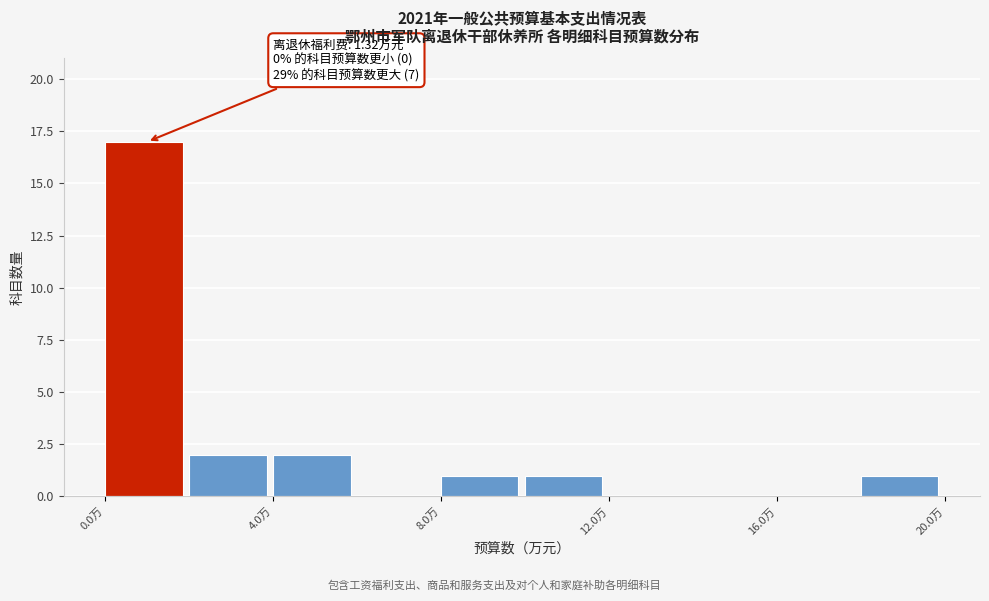

Over which range of the x-axis is the bar tallest?

0 to 2